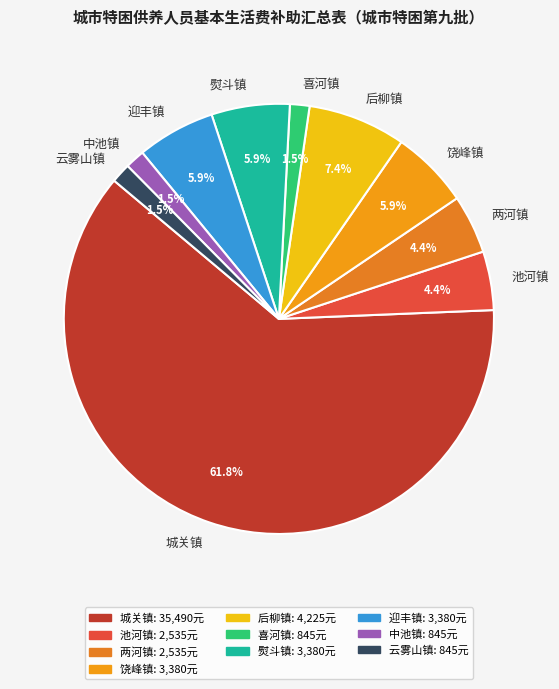

To the nearest percent, what percentage of the pie is 两河镇?

4%